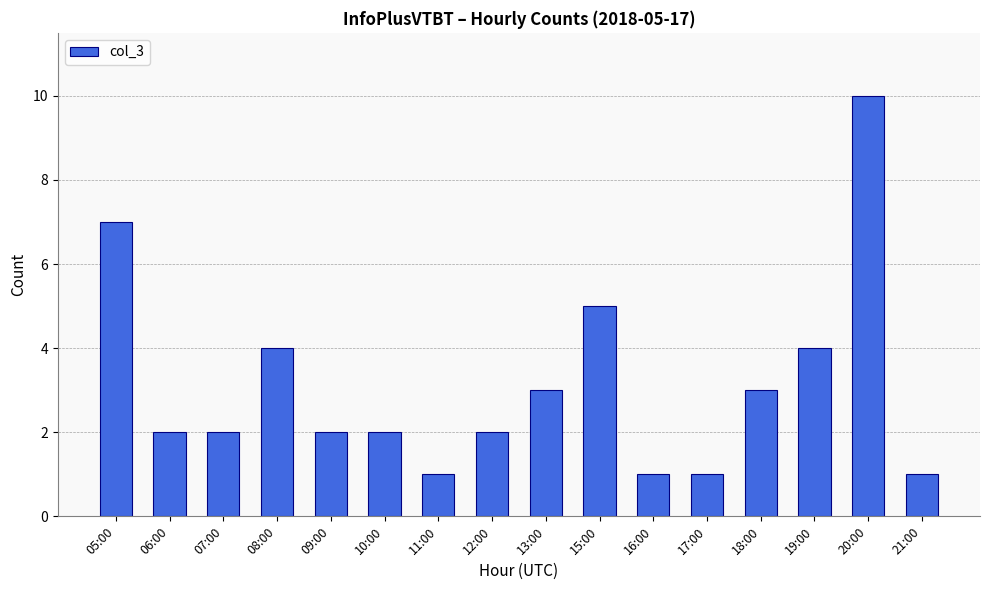

The value at 13:00 is 3. True or false?

True